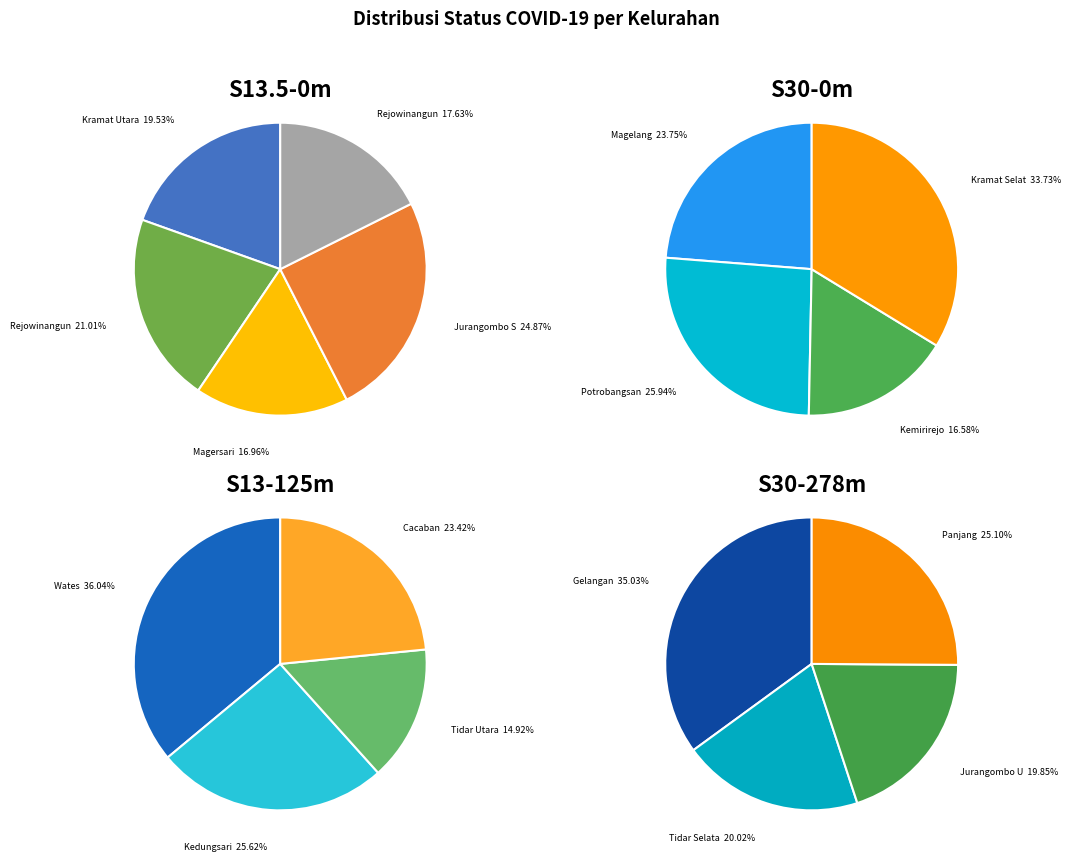

Does any single category account for the majority?

No